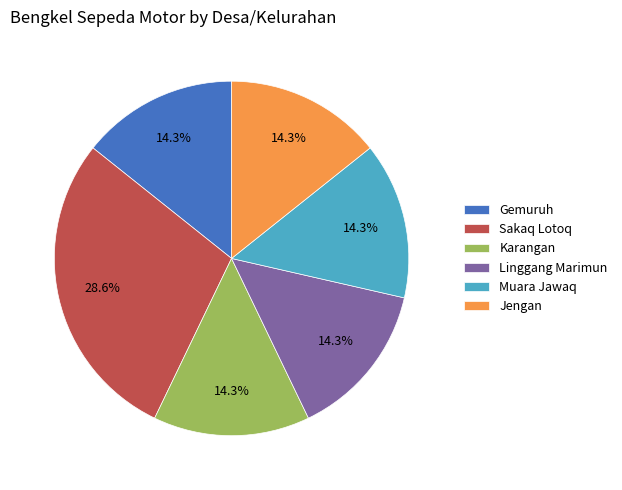

How many segments does this pie chart have?

6